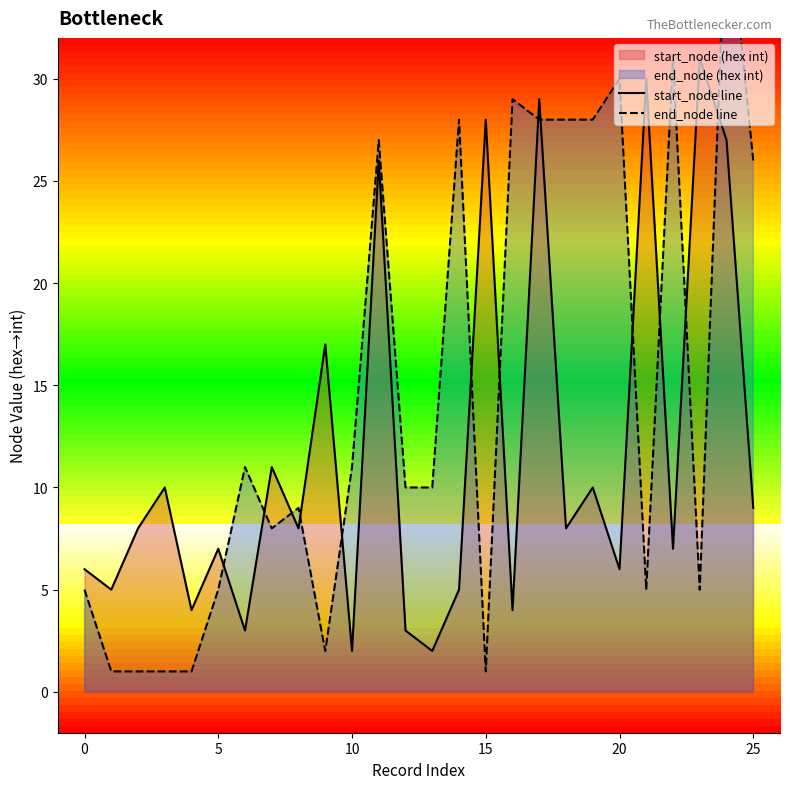

What is the maximum value shown in the chart?

39